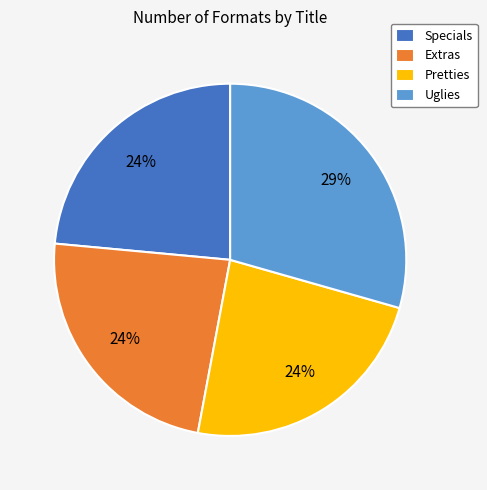

Which category has the biggest portion of the pie?

Uglies